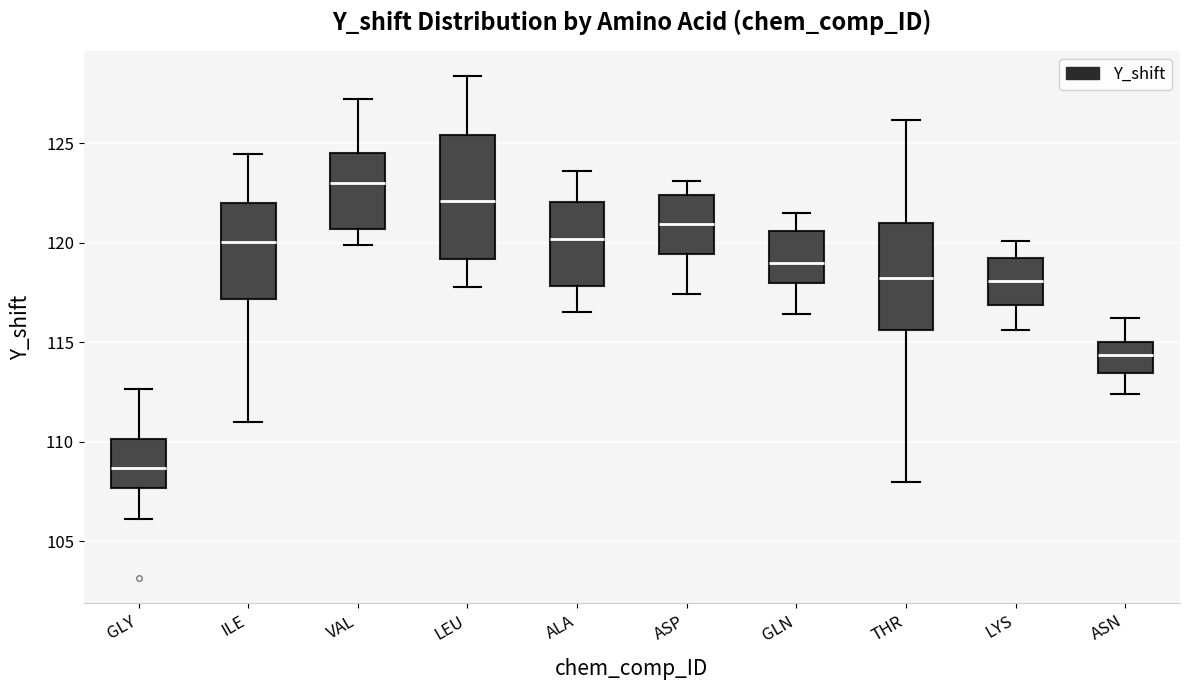

Which box's median line is the highest?

VAL